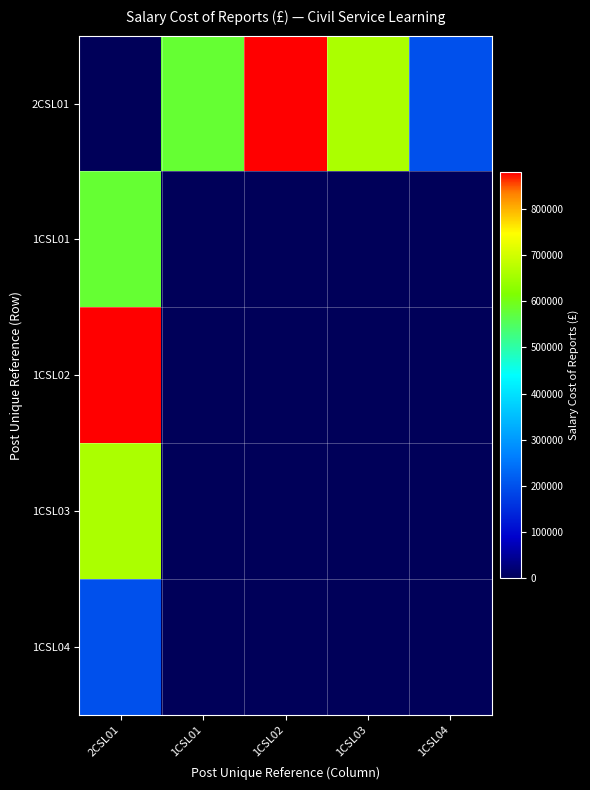

Which series has the largest range (max minus min)?

2CSL01